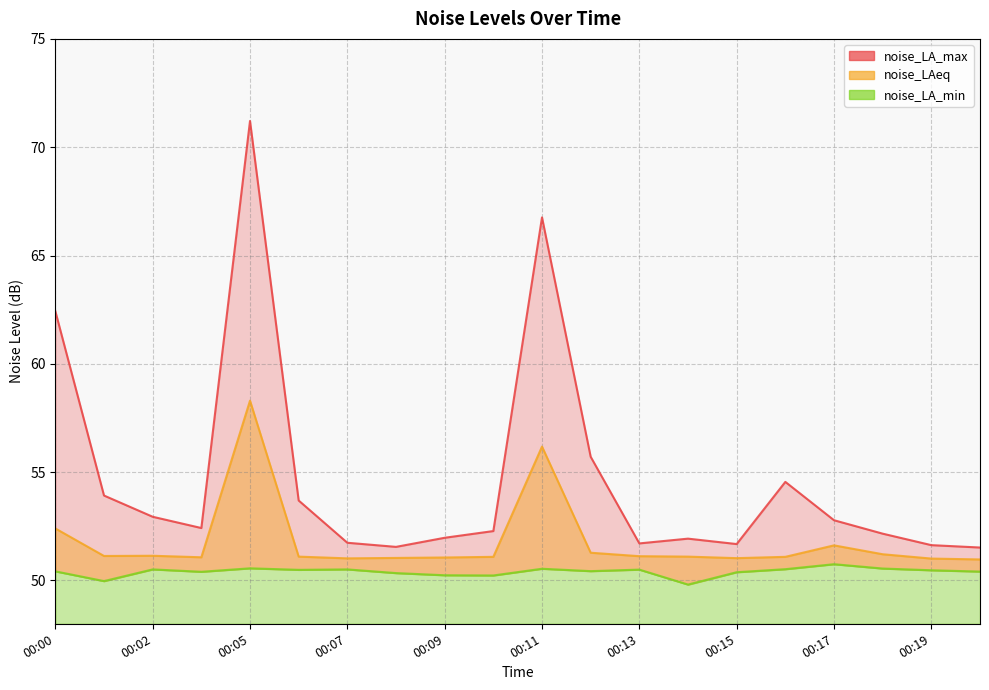

Which series has the largest range (max minus min)?

noise_LA_max